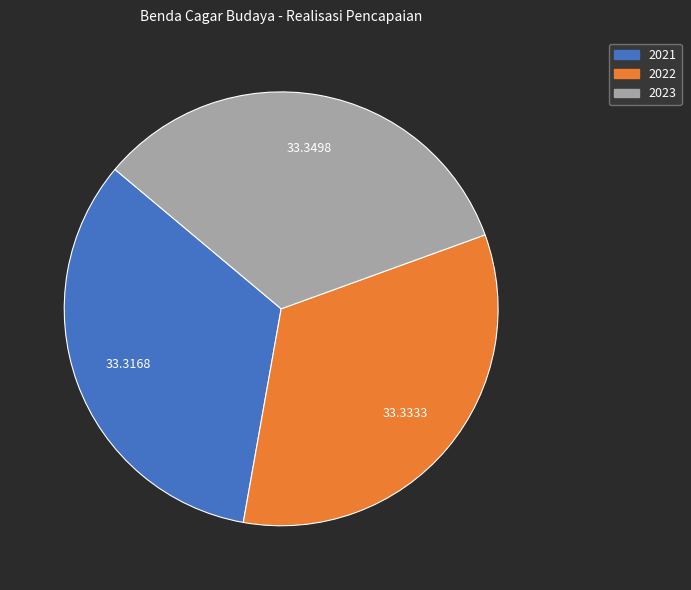

The 2022 slice represents 20% of the pie. True or false?

False